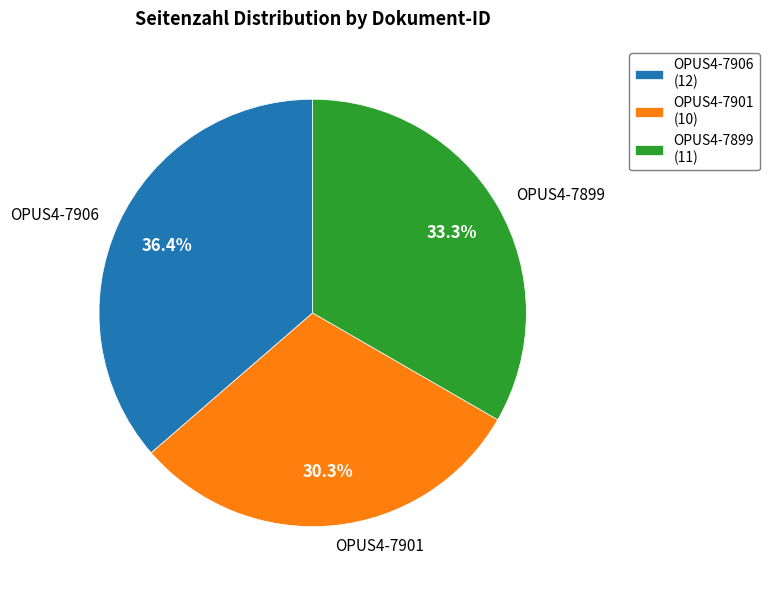

What is the largest slice in the pie chart?

OPUS4-7906